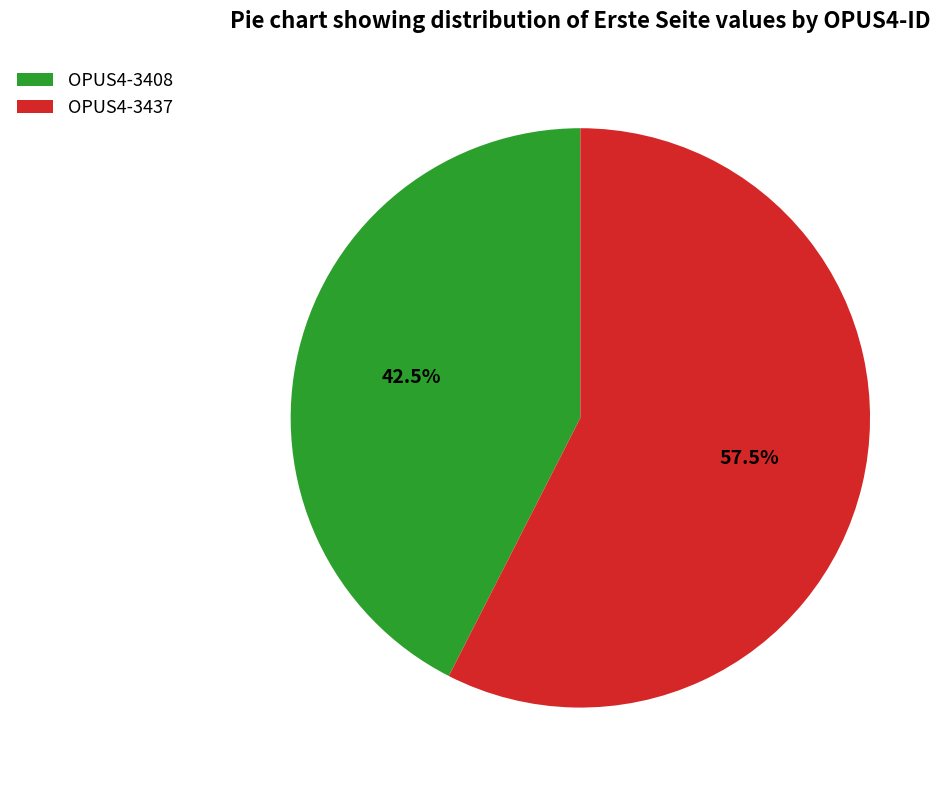

Between OPUS4-3408 and OPUS4-3437, which is larger?

OPUS4-3437